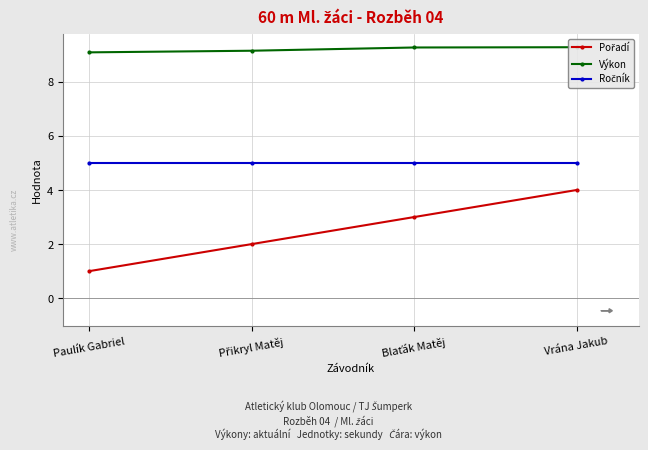

Between Vrána Jakub and Přikryl Matěj, which is larger?

Vrána Jakub